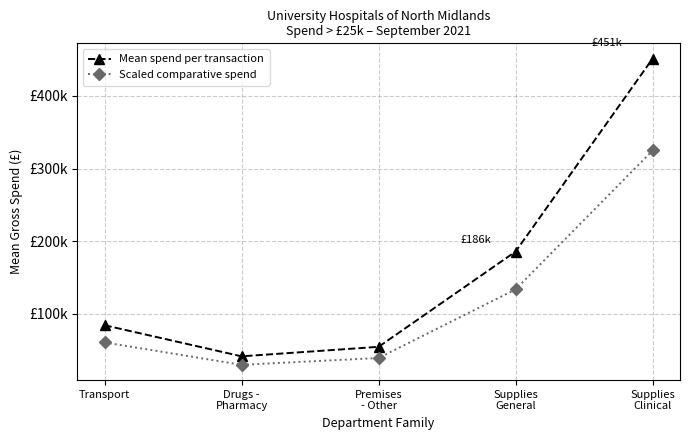

The value of Scaled comparative spend at Supplies
Clinical is 324820.2. True or false?

True